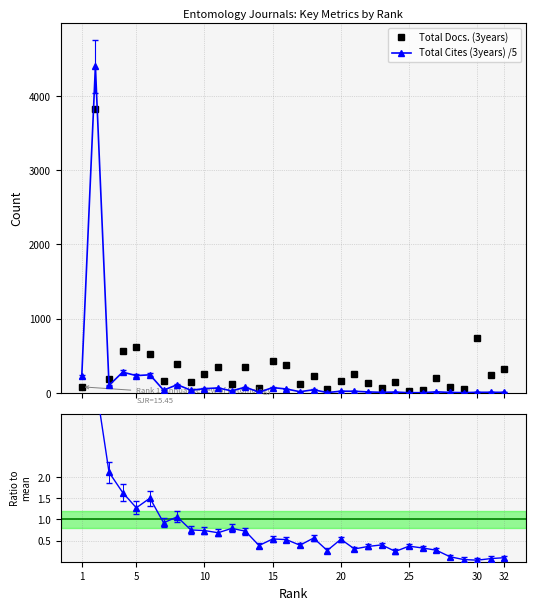

What is the value of the Total Docs. (3years) point at the 11th from the left?

348.0